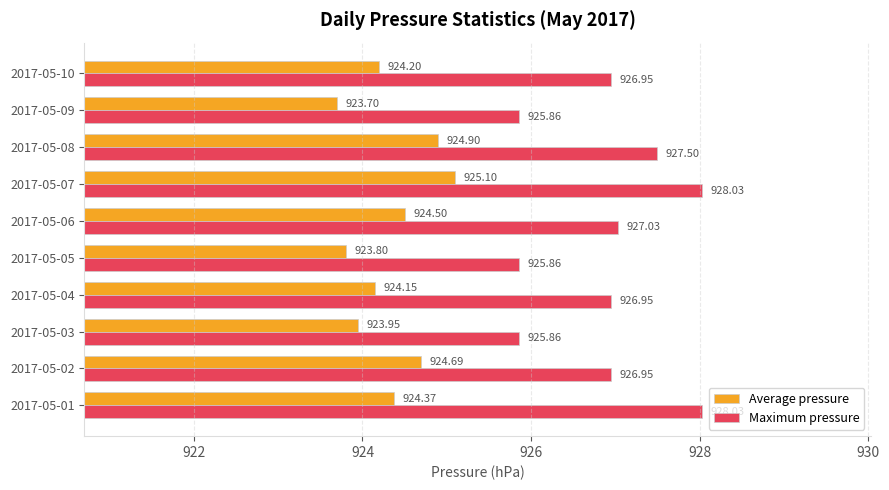

Rank the series by their average value, from highest to lowest.

Maximum pressure, Average pressure